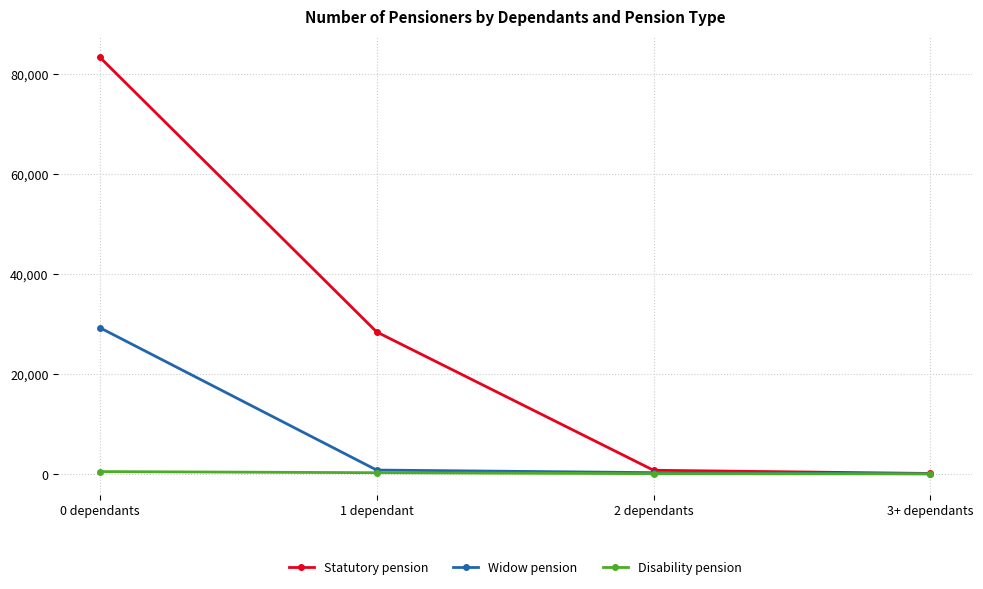

At which label is Statutory pension closest to 41790?

1 dependant